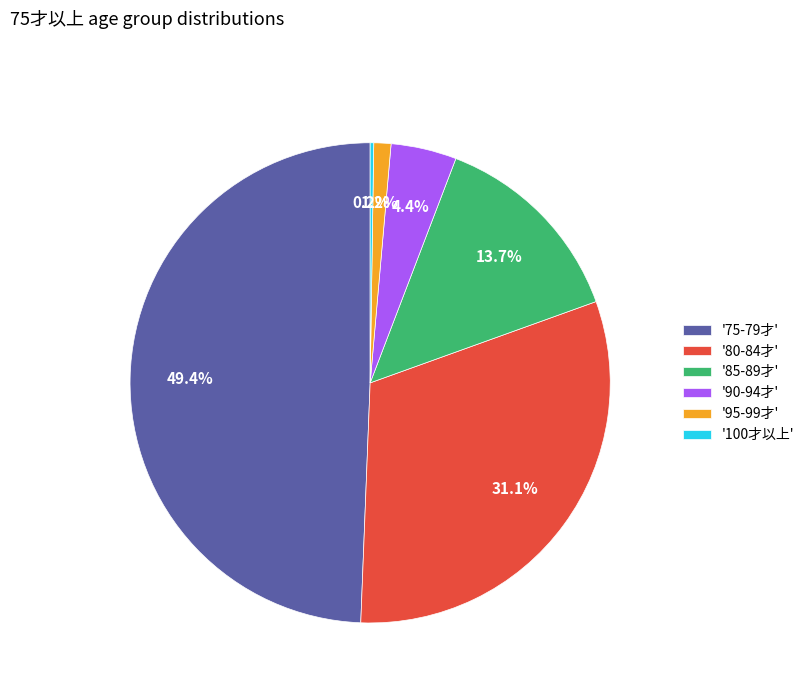

Is there any slice that represents more than half of the pie?

No